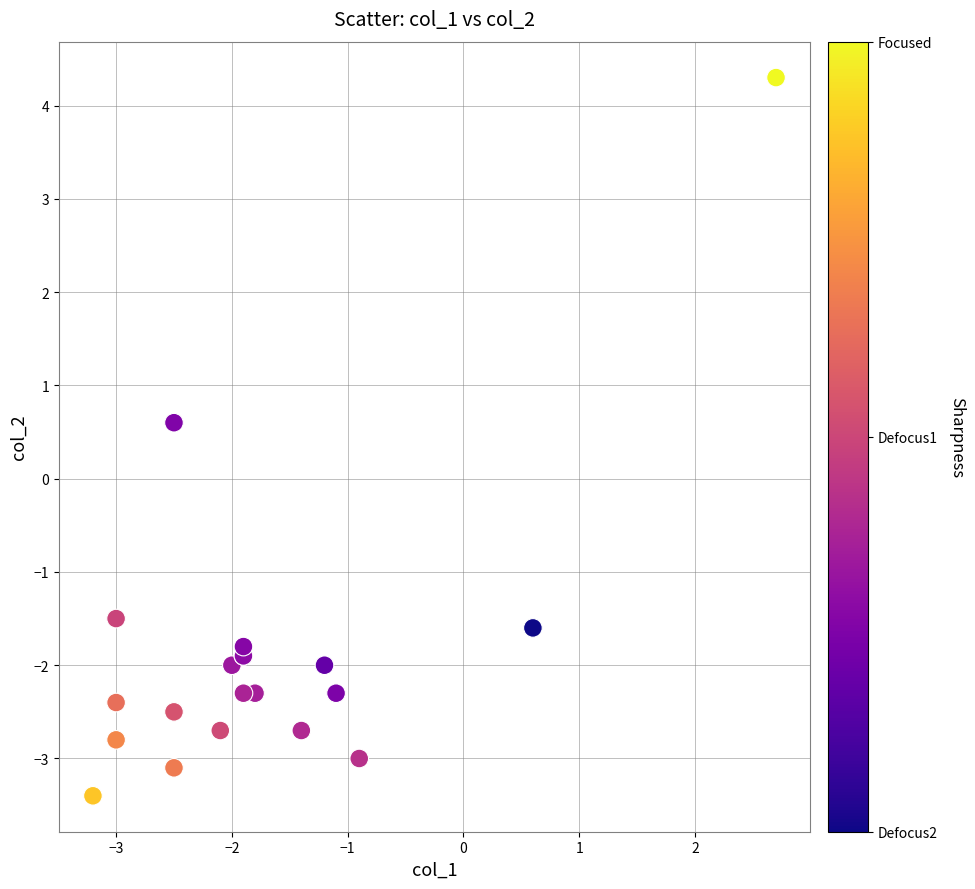

What Y value in the scatter plot is closest to 0?

0.6